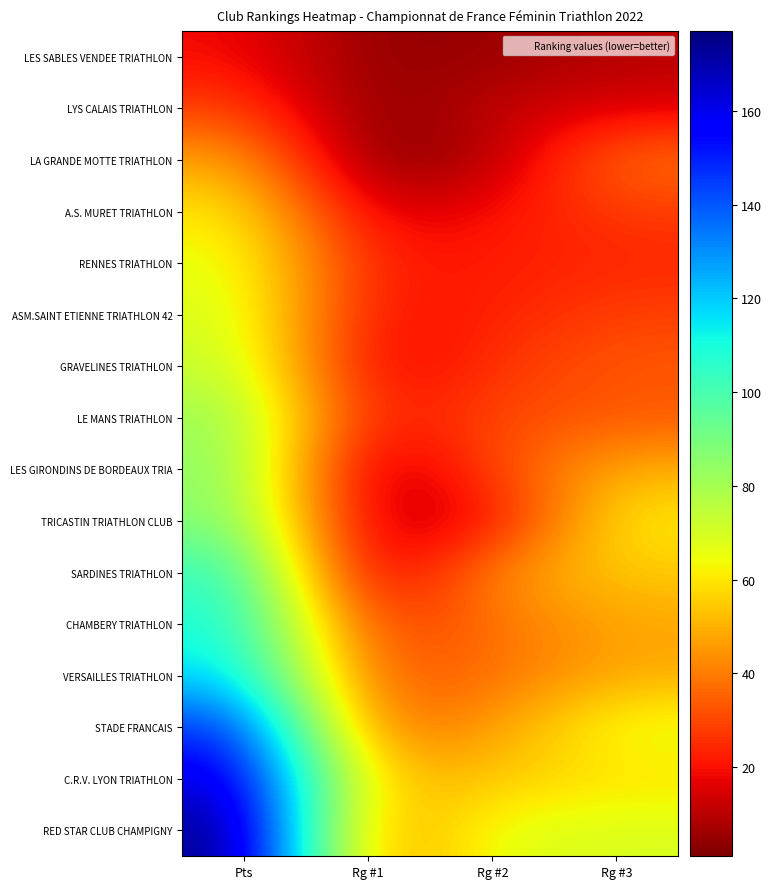

At which category does the chart reach its minimum across all series?

Rg #1